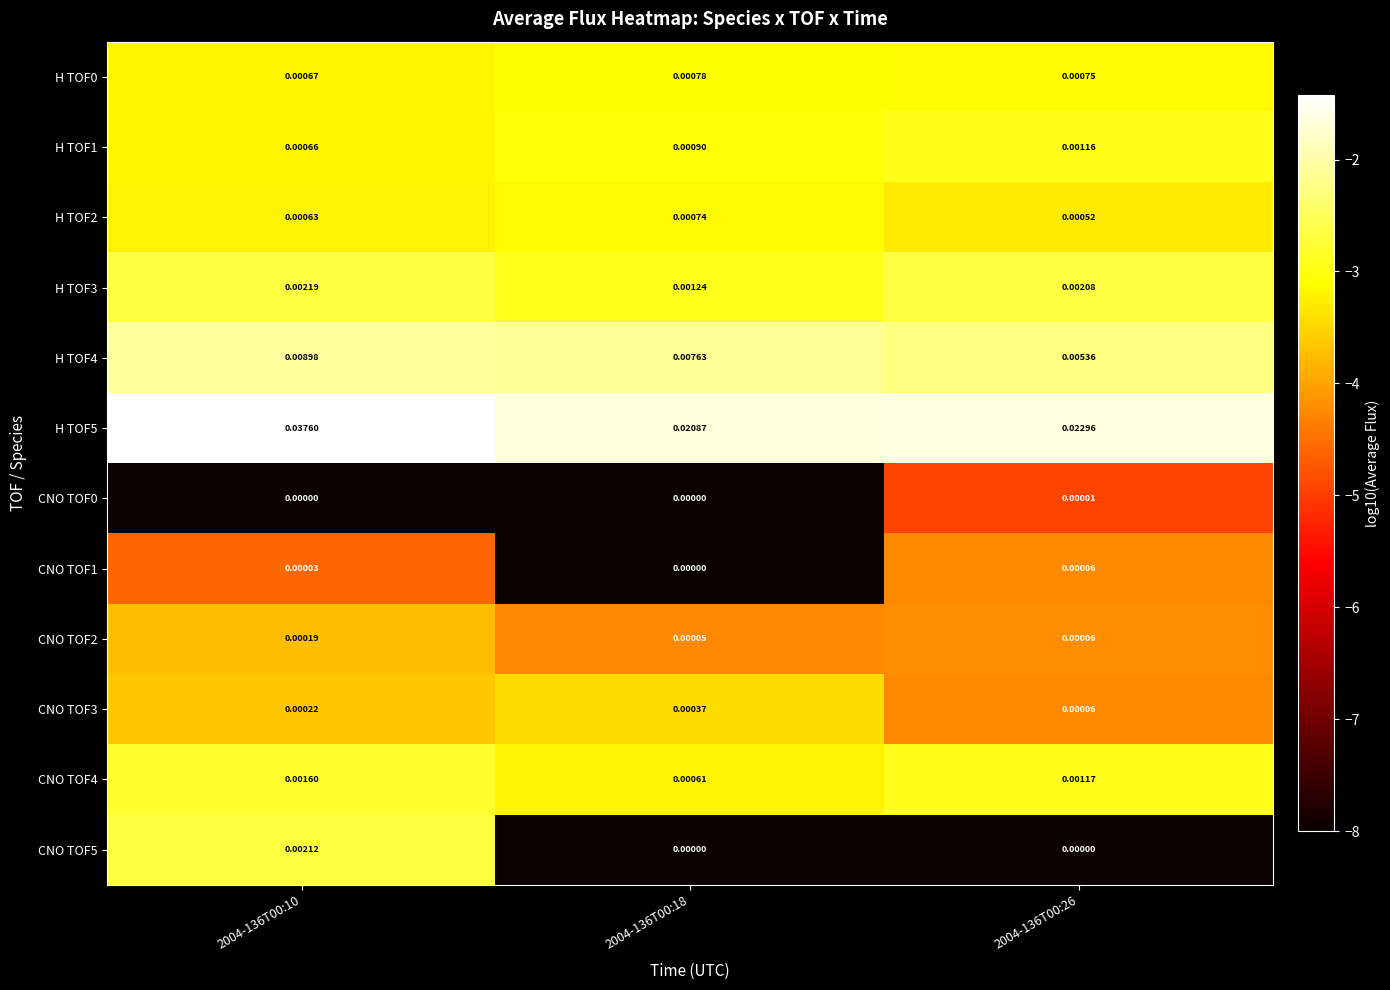

Which series has the widest spread of values?

H TOF5